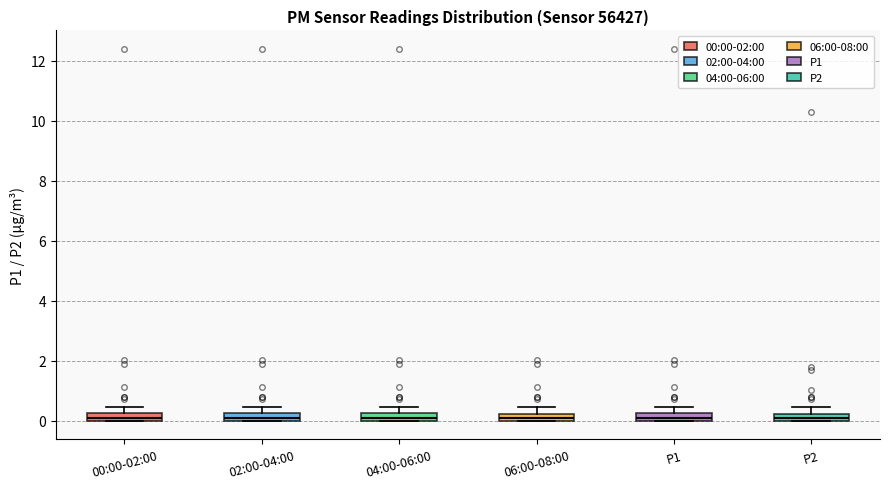

Where is the lower edge of the box for 06:00-08:00 on the y-axis? The values are not printed on the chart, so give them approximately, as read against the axis.

0.0